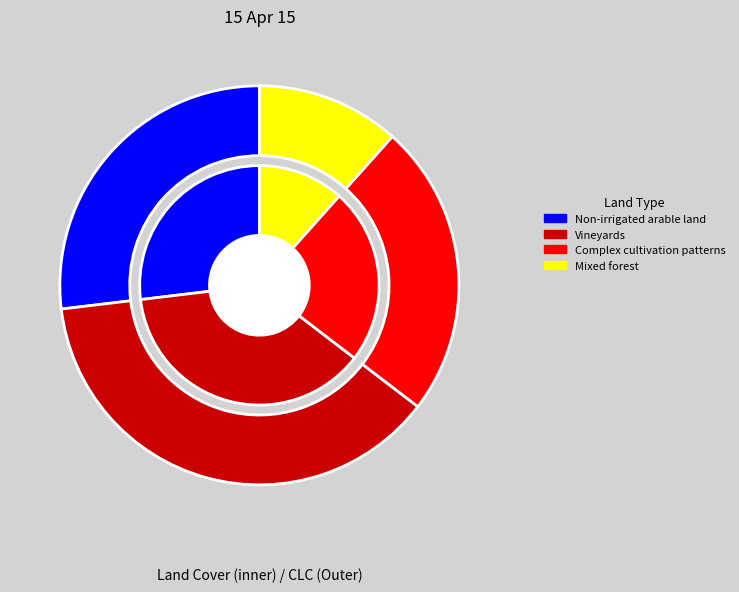

What is the largest slice in the pie chart?

Vineyards